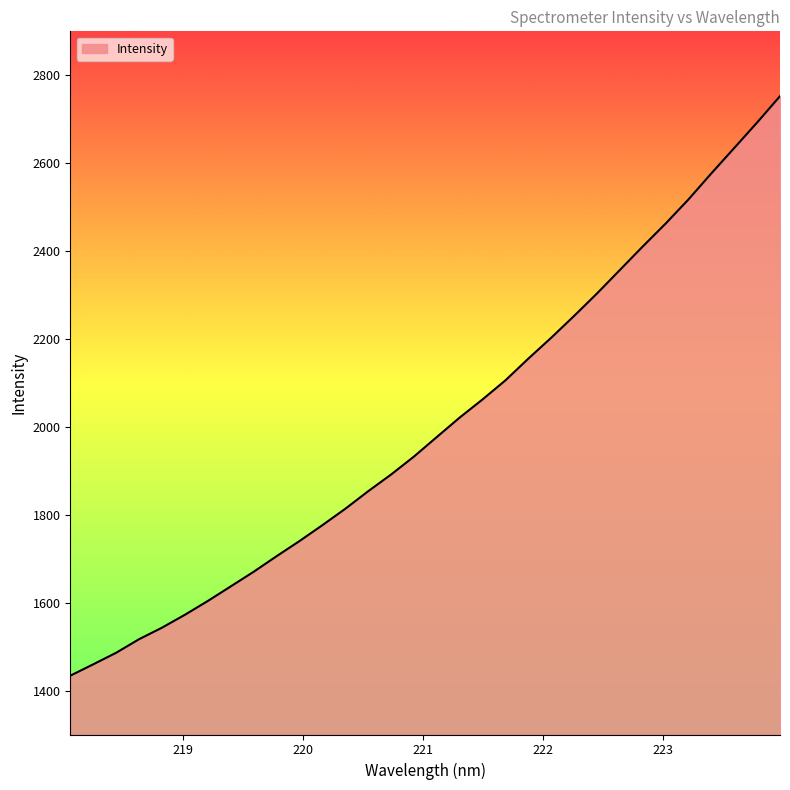

What is the minimum value shown in the chart?

1433.8